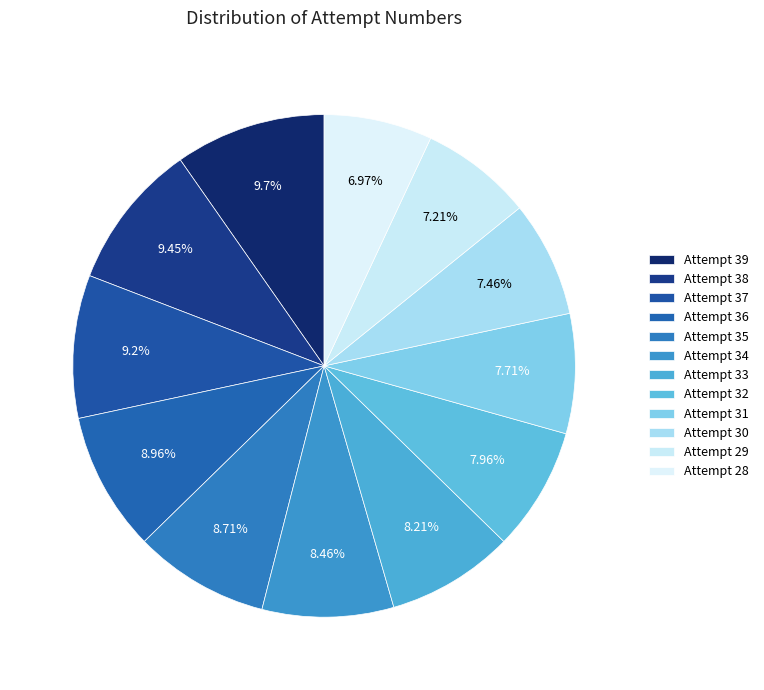

Which category has the biggest portion of the pie?

Attempt 39